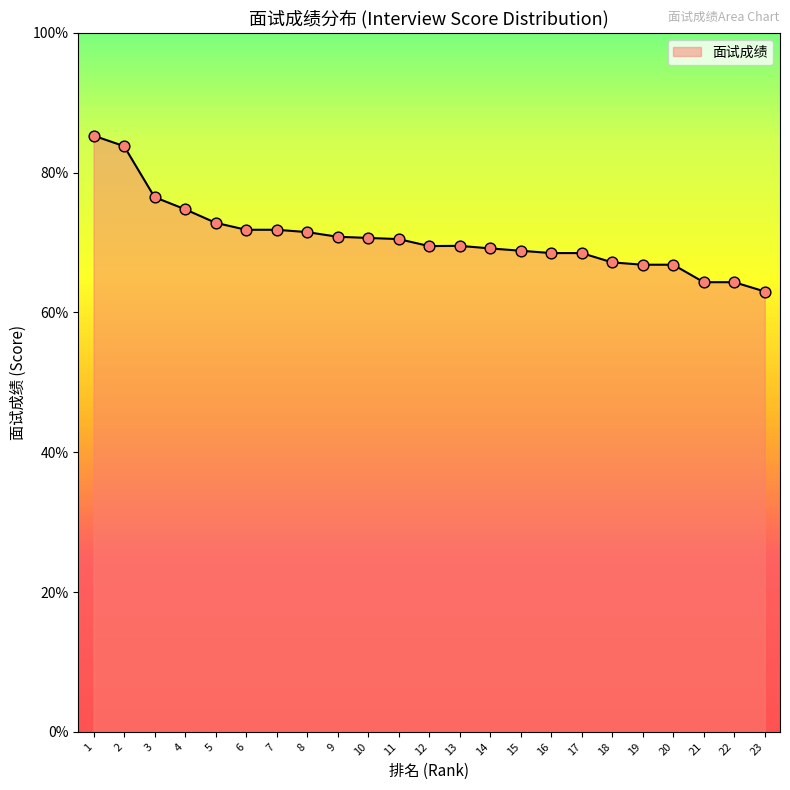

What is the ratio of the value at 6 to the value at 22?

1.1